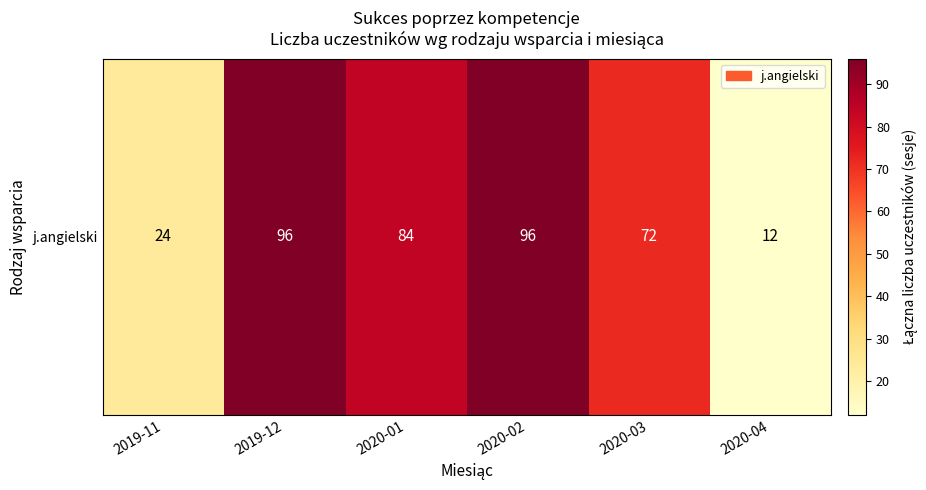

List the labels in order of value, smallest first.

2020-04, 2019-11, 2020-03, 2020-01, 2019-12, 2020-02